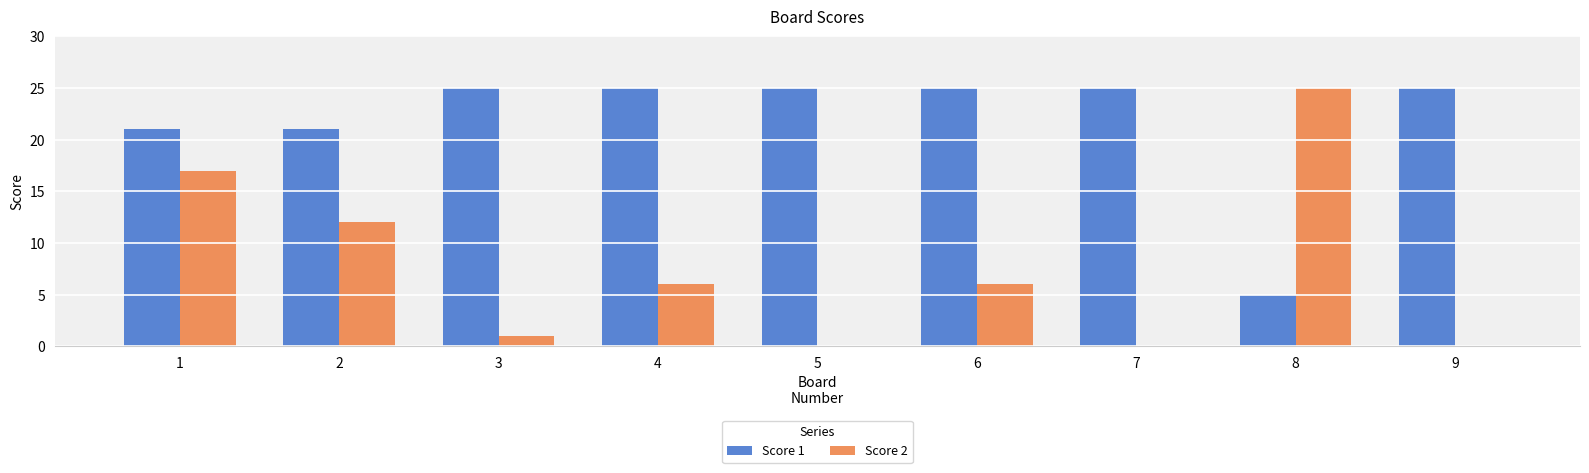

At which category is the sum across all series the highest?

1